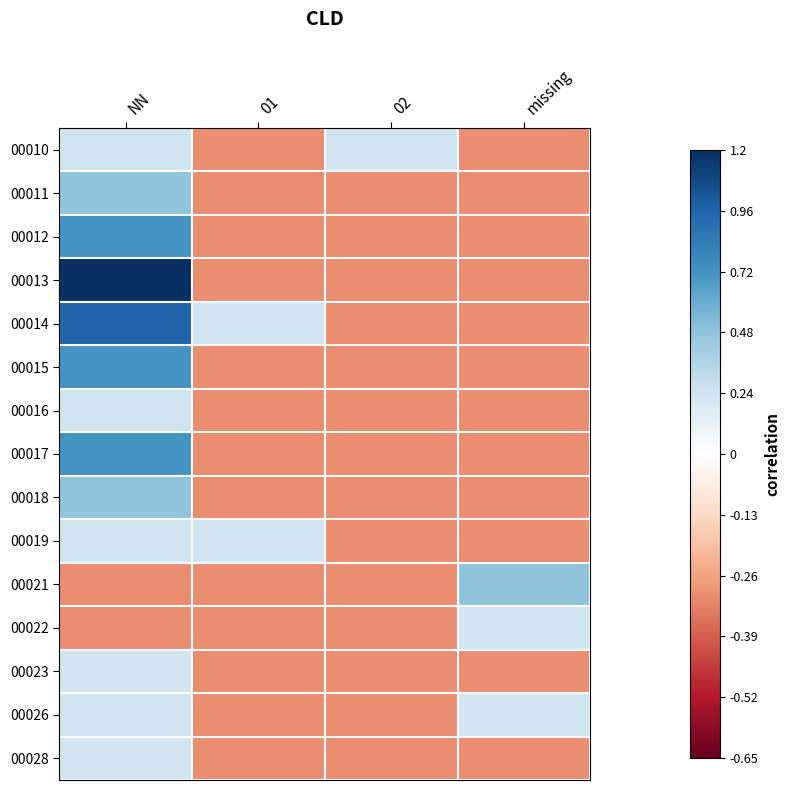

Which series has the widest spread of values?

00013